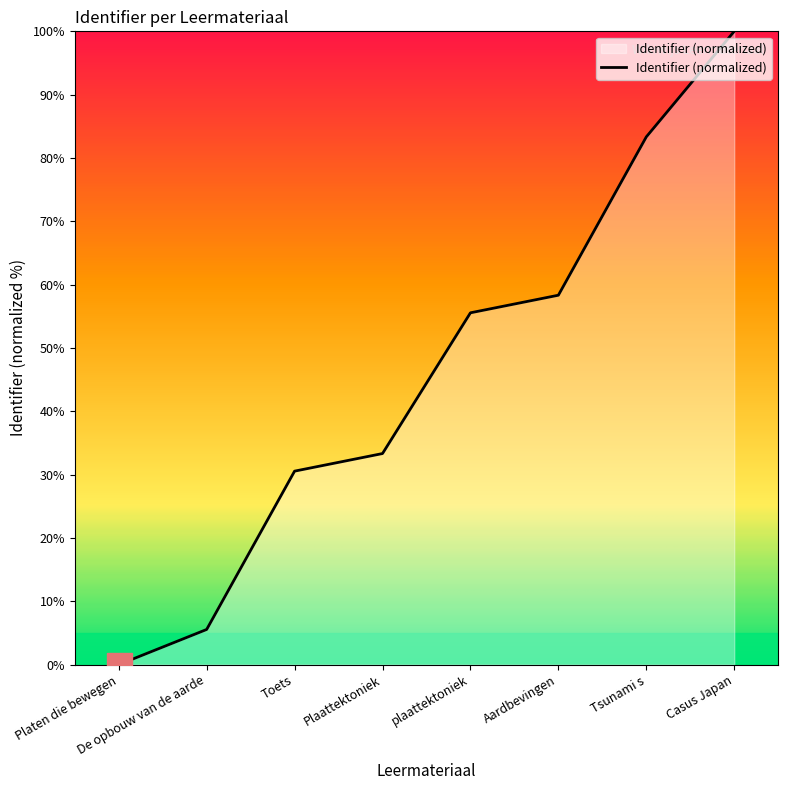

True or false: the data has more than 2 interior local peaks.

False